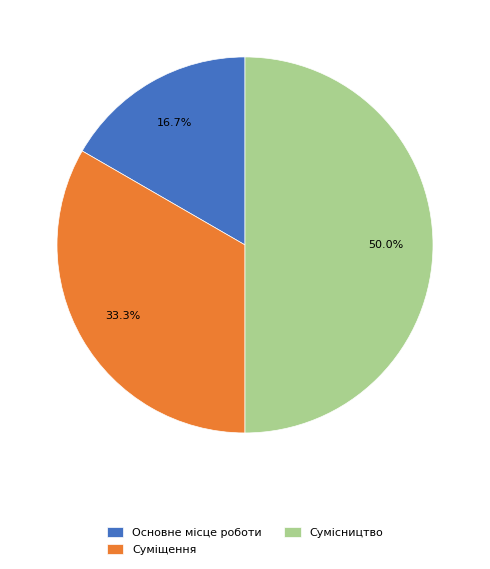

To the nearest percent, what portion does Основне місце роботи represent?

17%